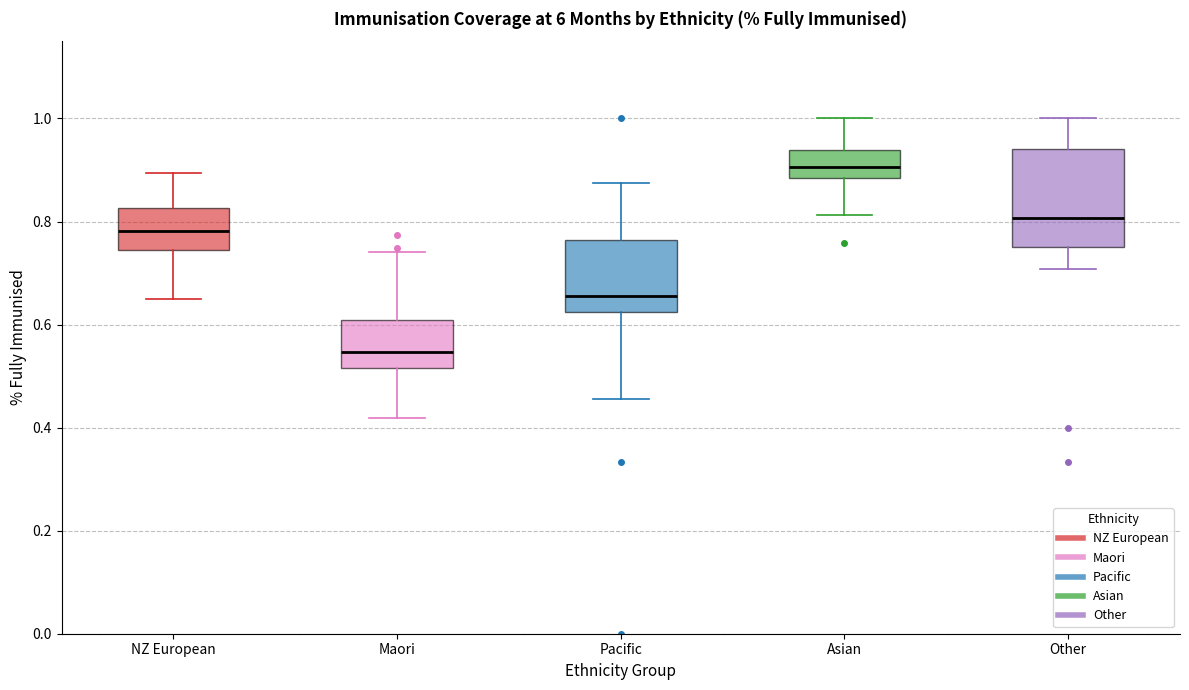

Reading left to right, transcribe this box plot: for each box, give where its median line is, the range the box spans, and where its two whiskers end, as read against the y-axis. The values are not printed on the chart, so give them approximately, as read against the axis.

NZ European: median 0.78, box 0.74 to 0.82, whiskers 0.66 to 0.90
Maori: median 0.54, box 0.52 to 0.60, whiskers 0.42 to 0.74
Pacific: median 0.66, box 0.62 to 0.76, whiskers 0.46 to 0.88
Asian: median 0.90, box 0.88 to 0.94, whiskers 0.82 to 1.00
Other: median 0.80, box 0.76 to 0.94, whiskers 0.70 to 1.00